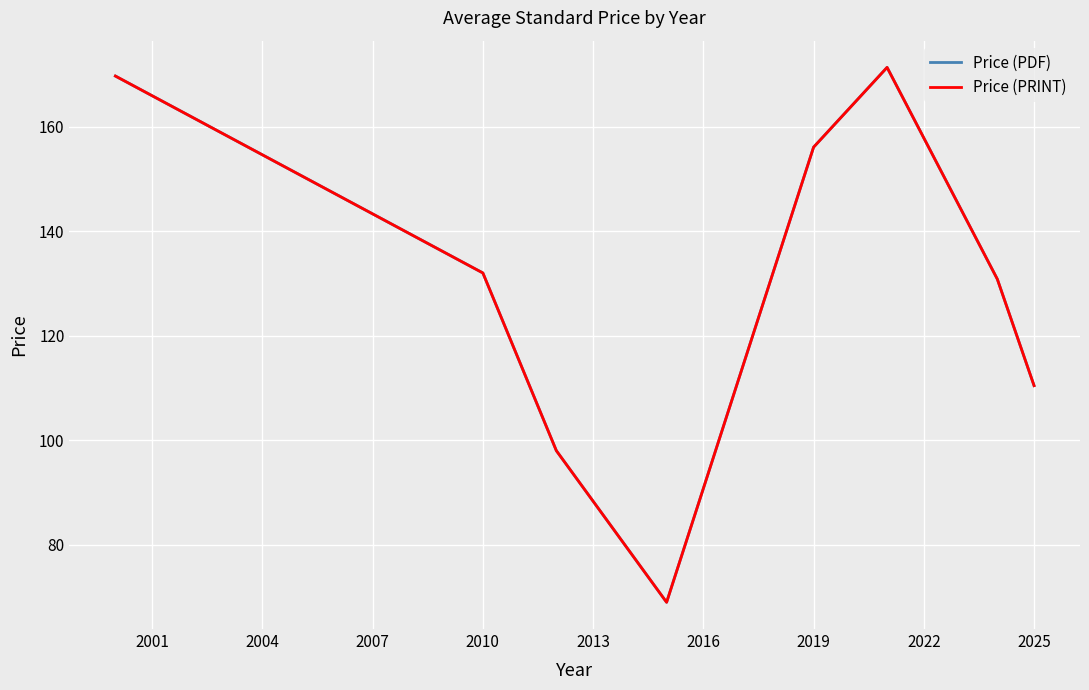

Does the chart have visible grid lines?

Yes